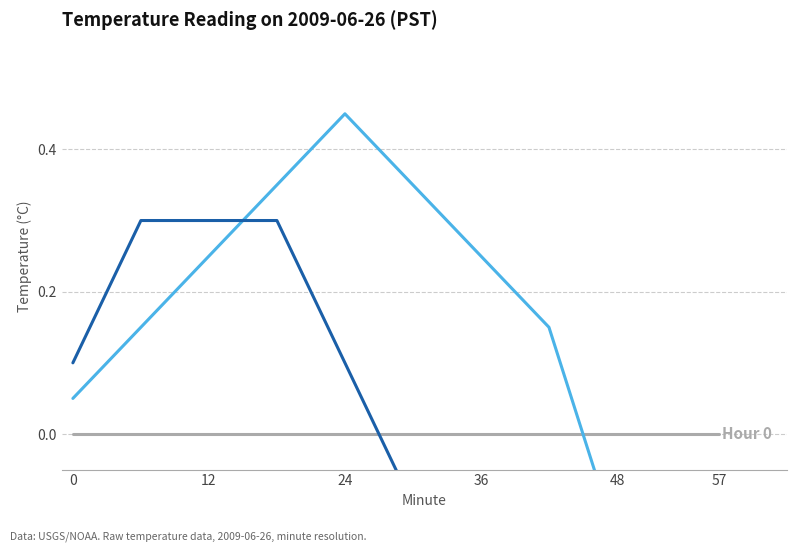

How many lines are shown in the chart?

3